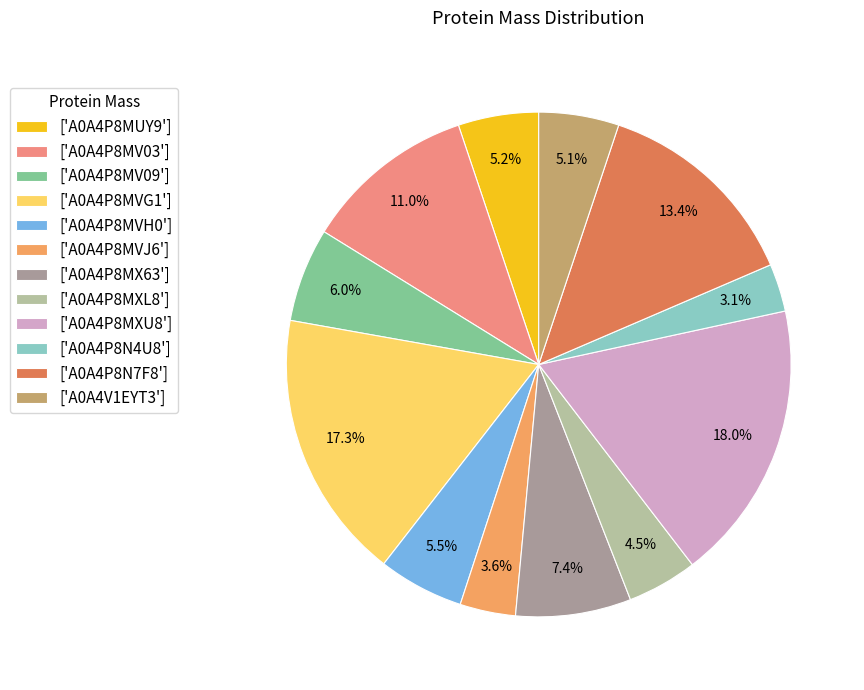

Is there any slice that represents more than half of the pie?

No